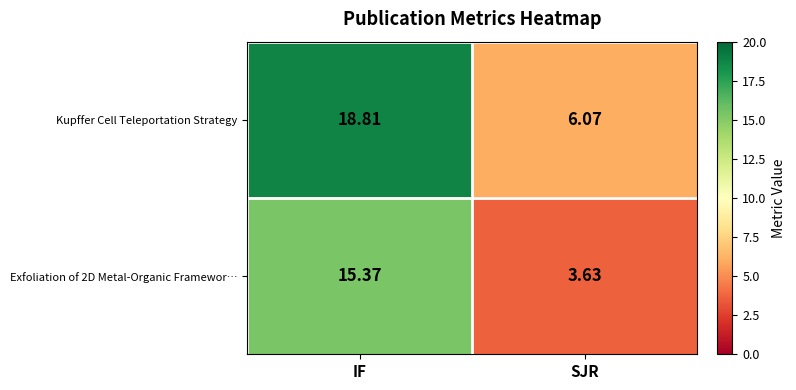

At which label does Kupffer Cell Teleportation Strategy reach its peak?

IF